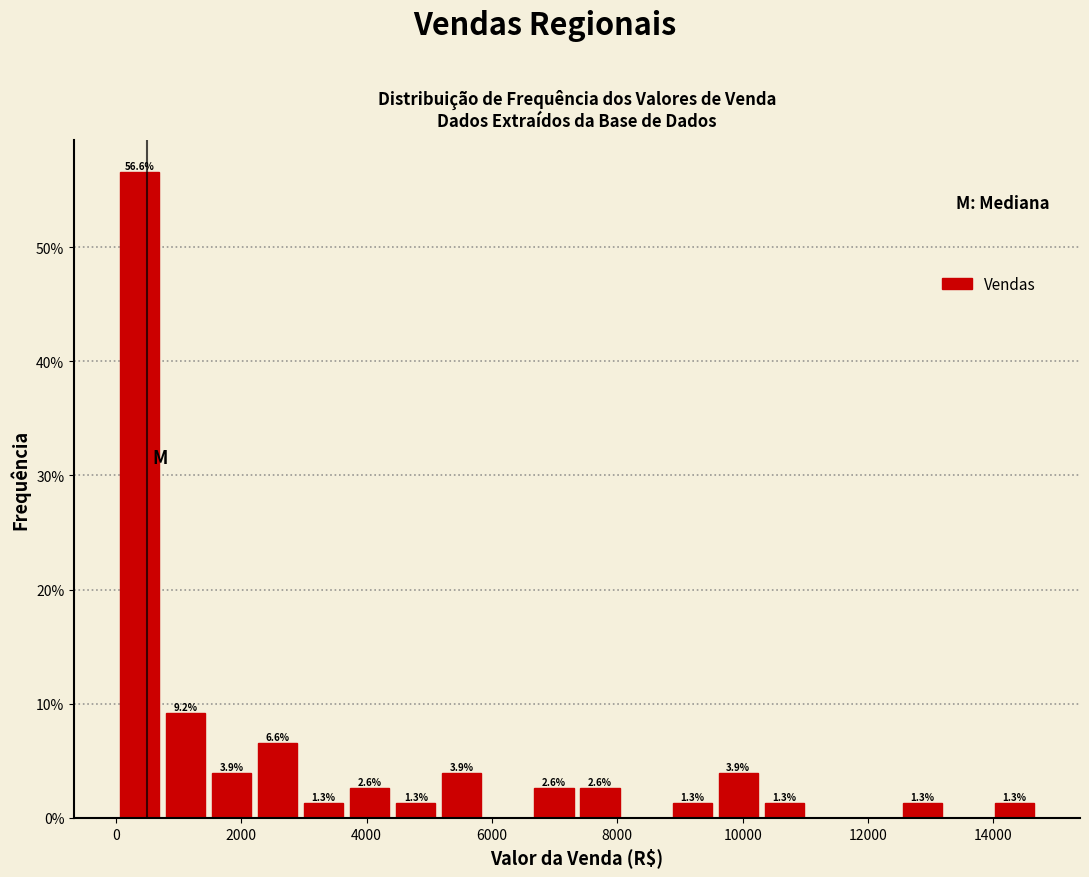

Around what value on the x-axis is the tallest bar? Give the approximate position of its centre, as read against the axis.

400